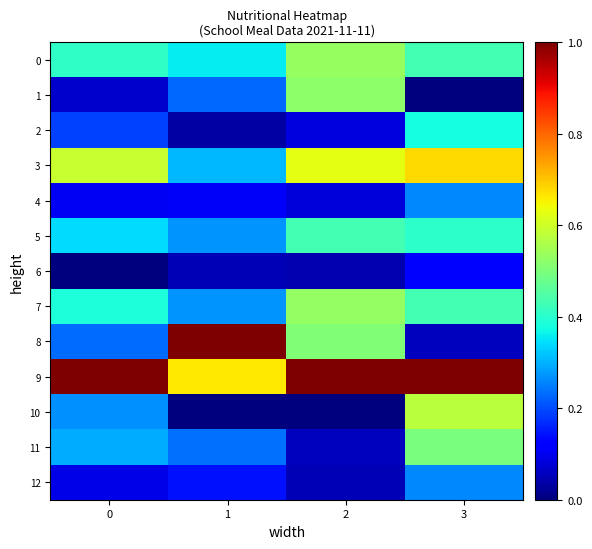

Between 2 and 3, which series saw the biggest shift?

10